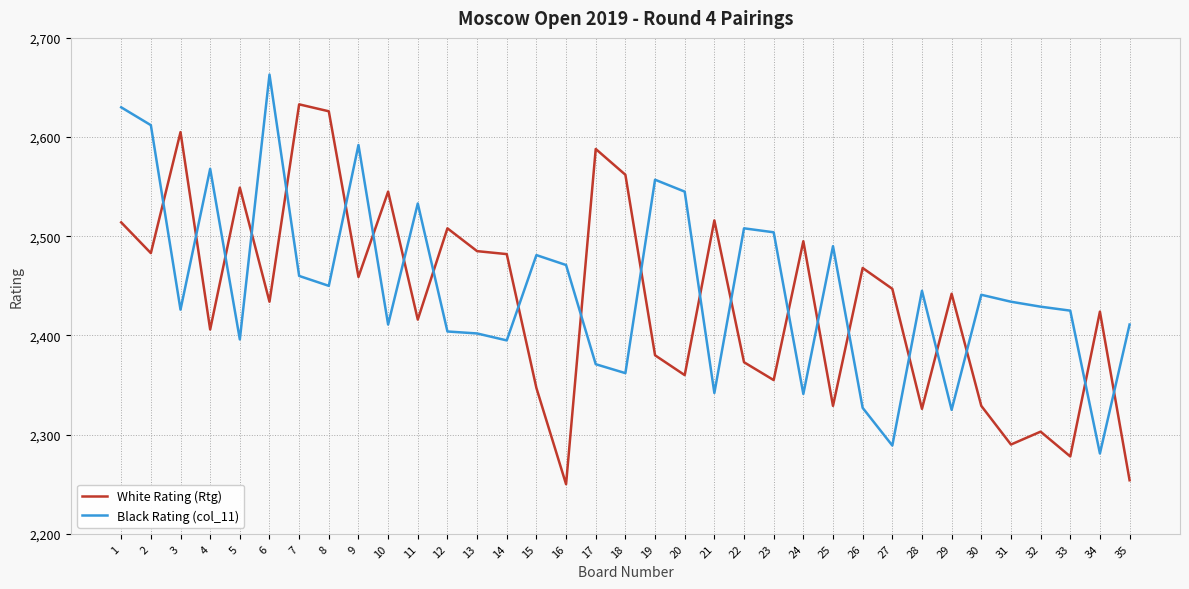

Is this an area chart (filled region under the line)?

No